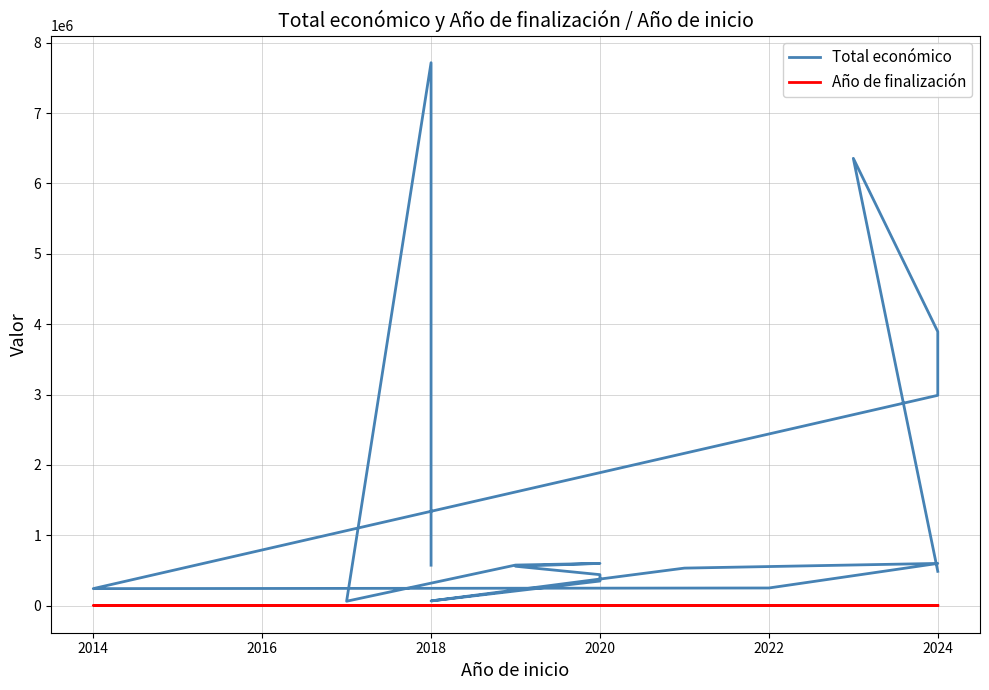

What is the difference between the maximum and second lowest values in the Año de finalización series?

12